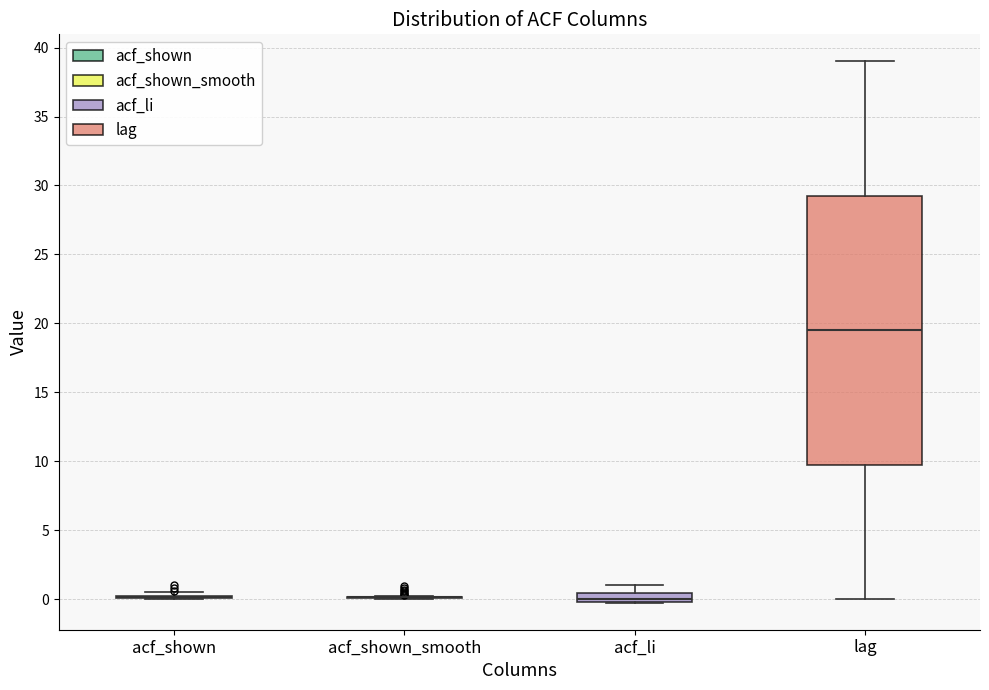

Which box is the tallest, from its lower edge to its upper edge?

lag